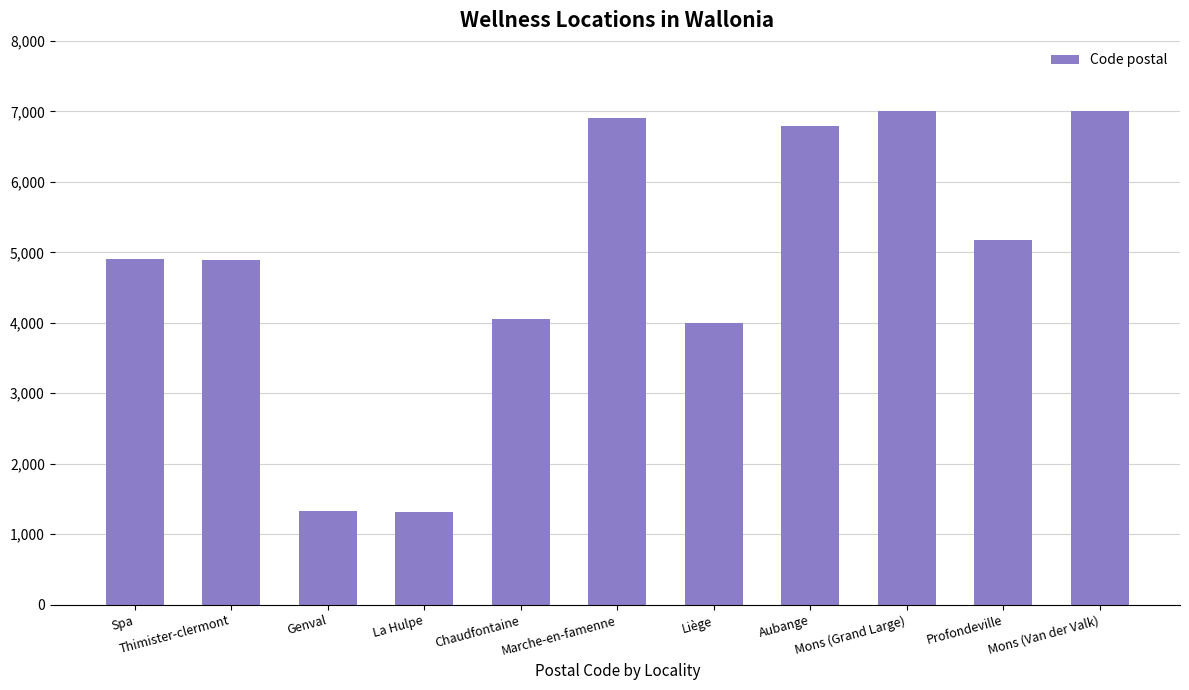

Is it true that the value at La Hulpe is 677?

False